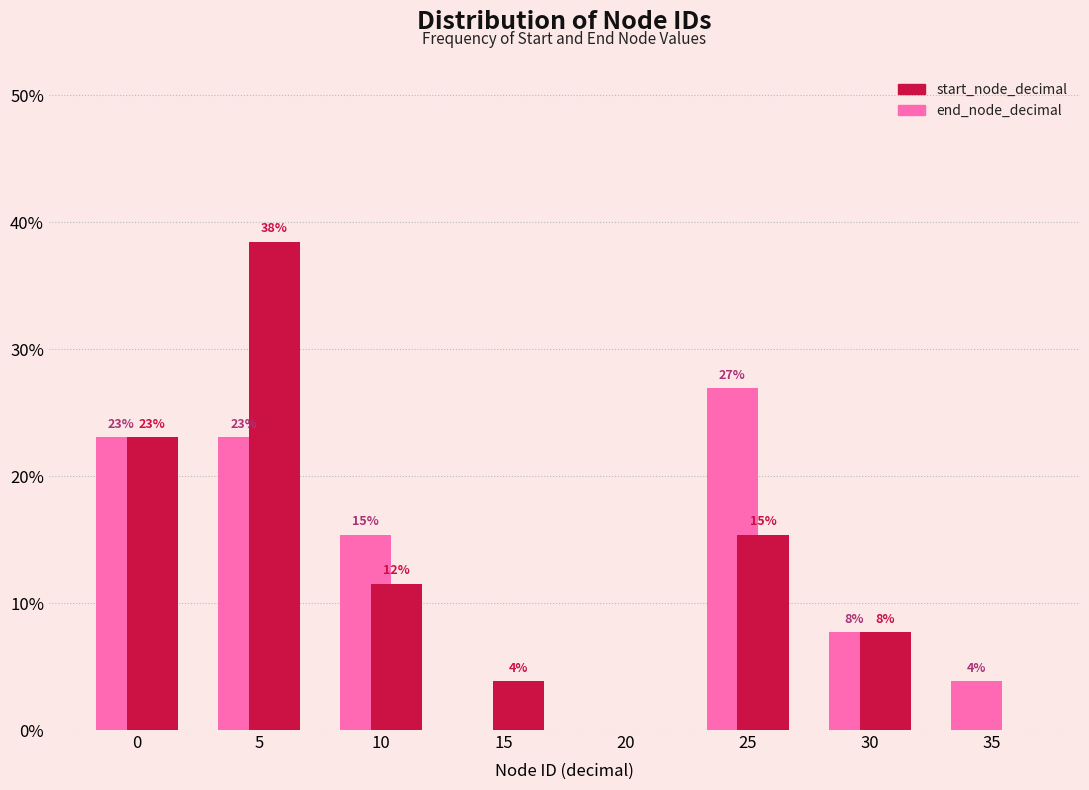

Are the bars grouped side by side (vs. stacked)?

Yes